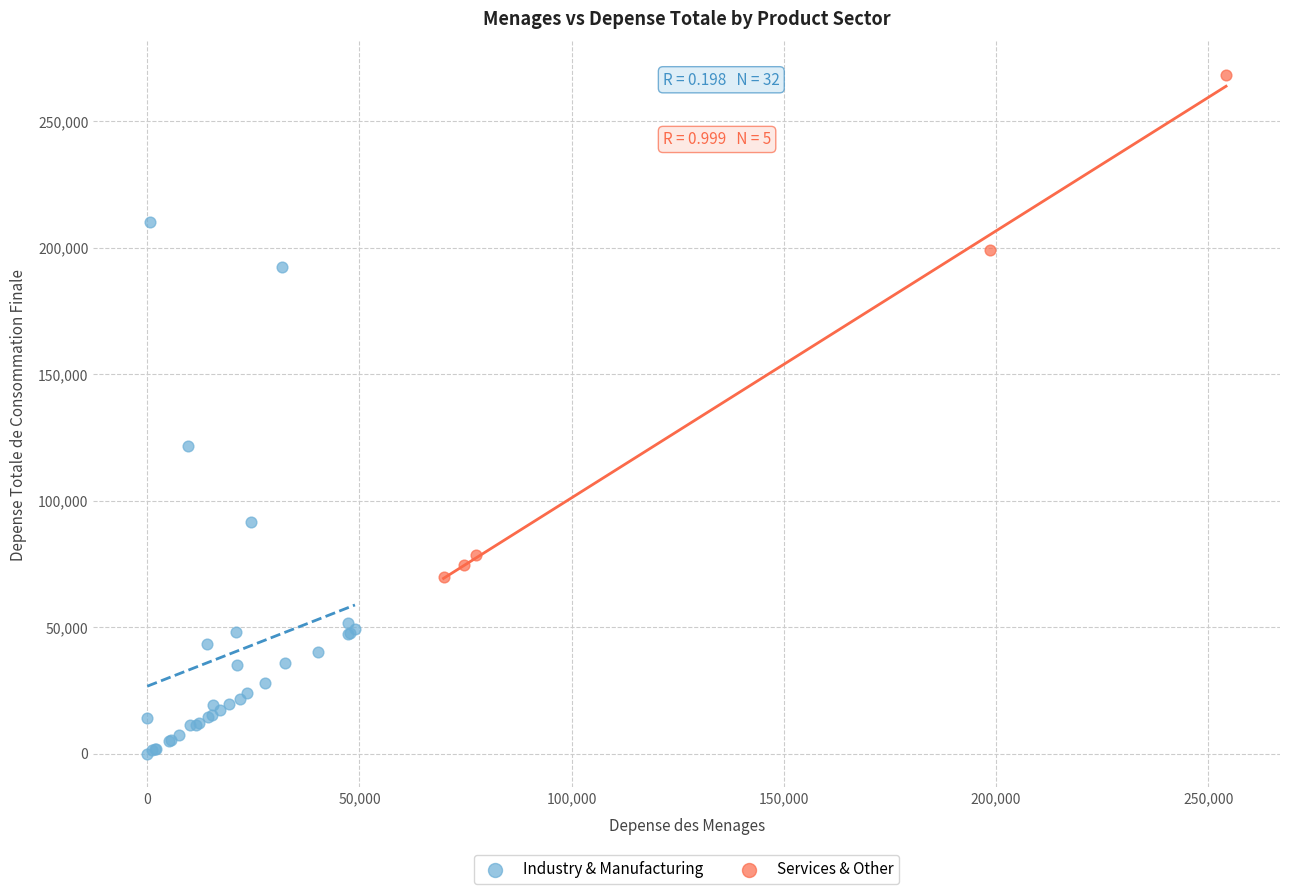

What are all the series names shown in the legend?

Industry & Manufacturing, Services & Other